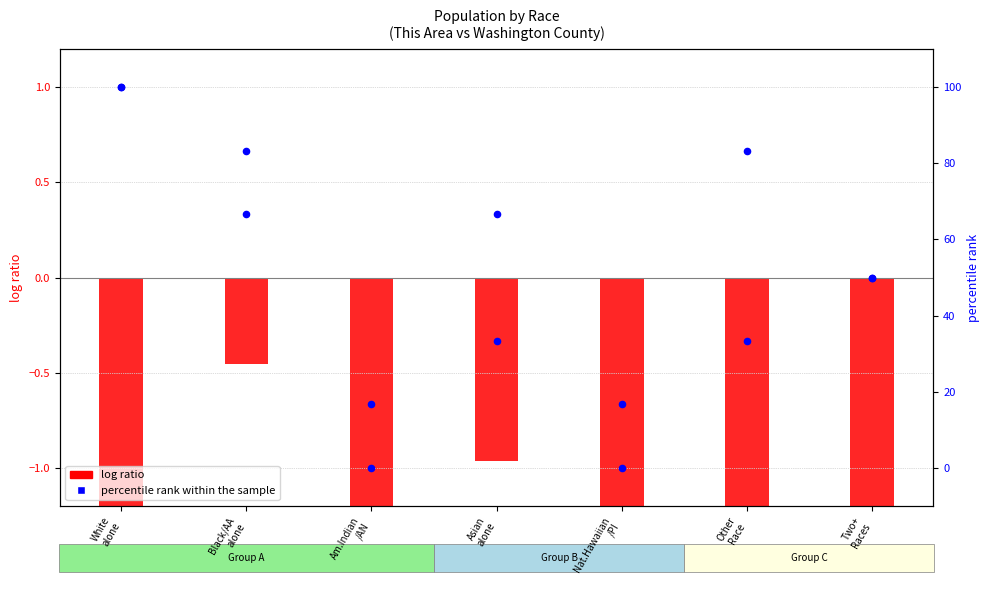

Which series has the largest total across all categories?

percentile rank within the sample